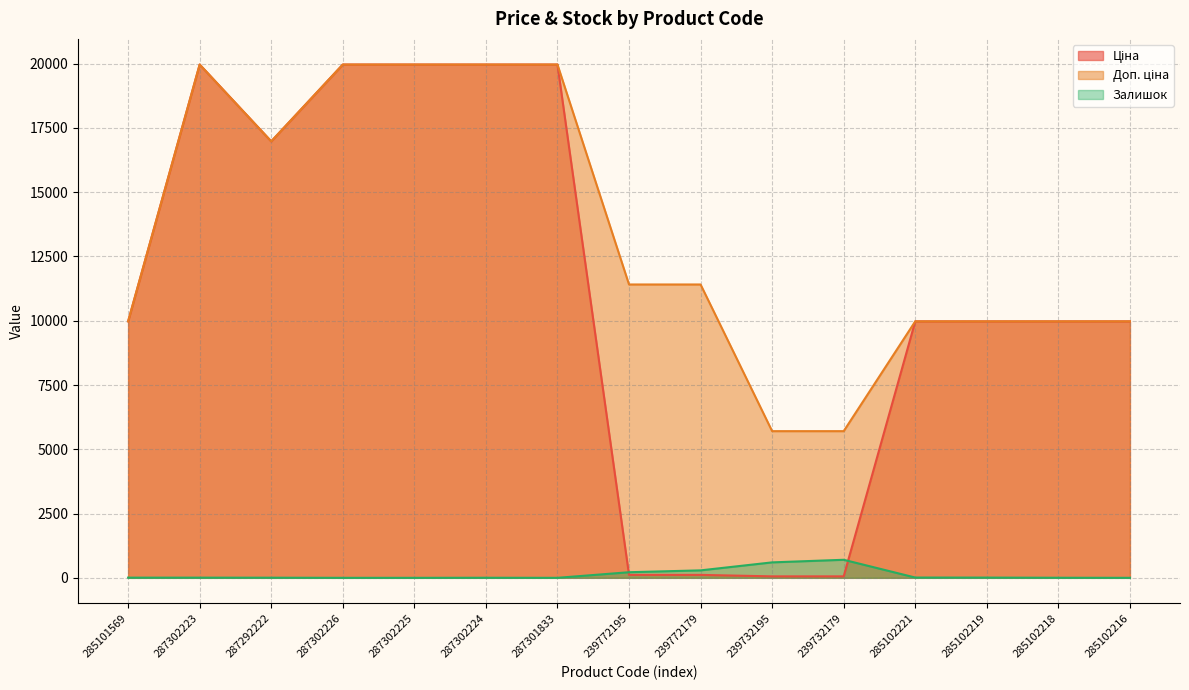

At which label does Ціна reach its minimum?

239732195